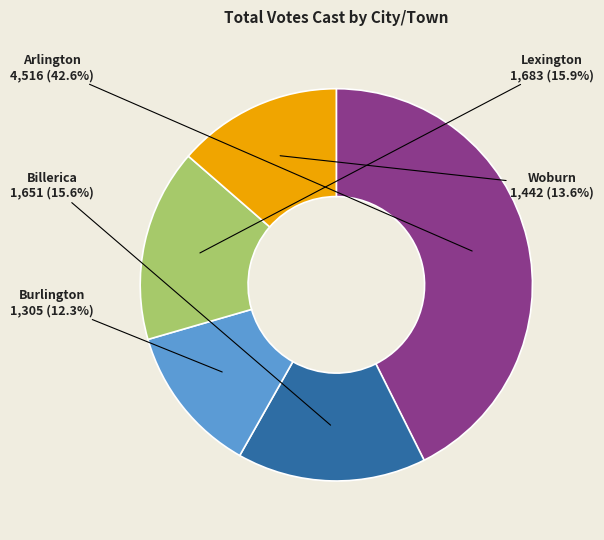

Is there a majority slice in this chart?

No